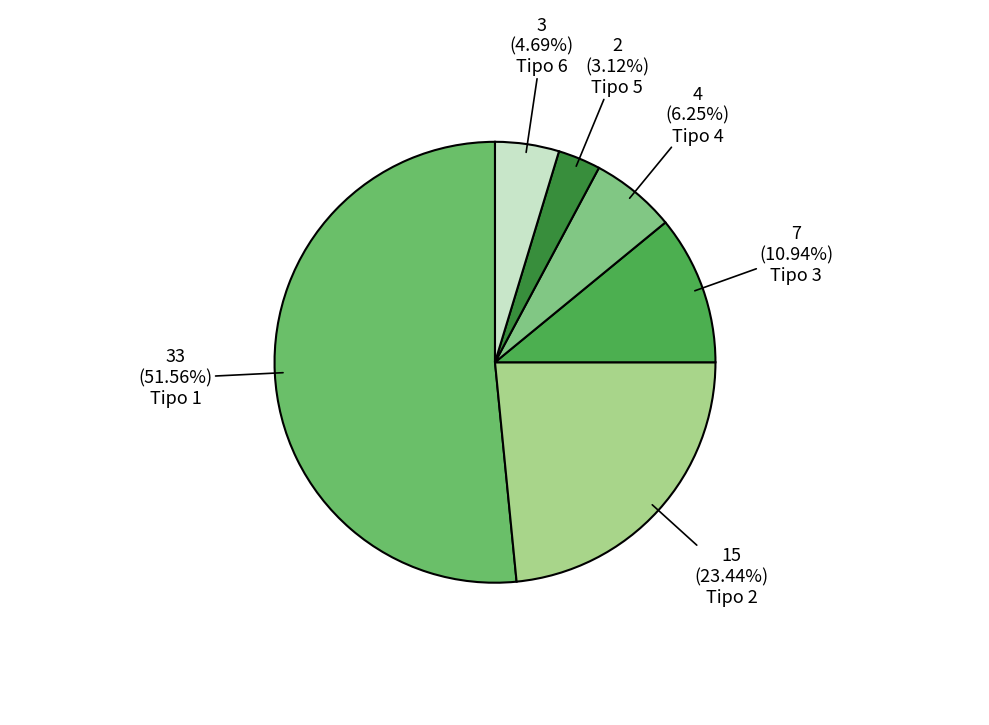

To the nearest percent, what percentage of the pie is Tipo 1?

52%